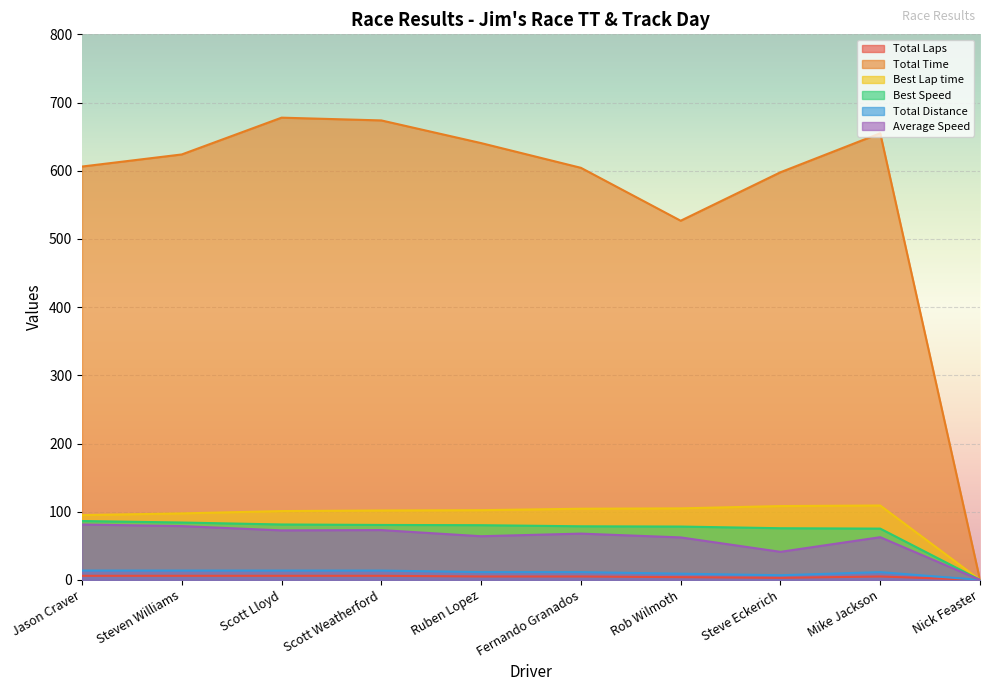

What is the value of the Best Speed point at the 1st from the left?

86.3